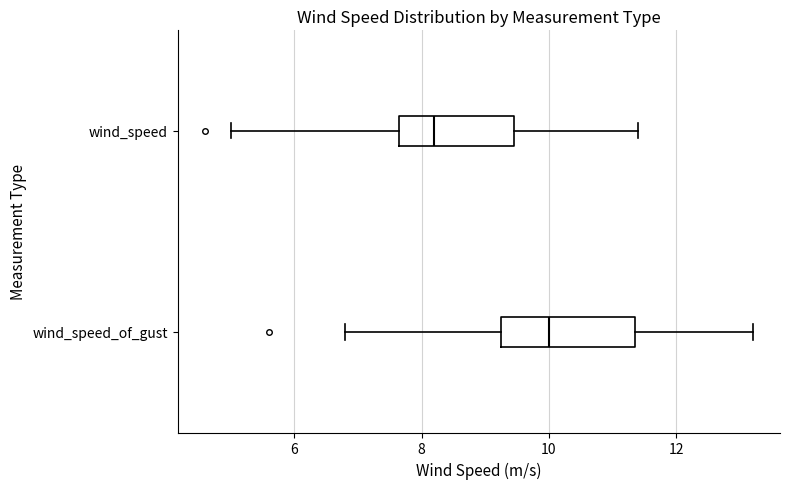

Which box is the widest, from its left edge to its right edge?

wind_speed_of_gust